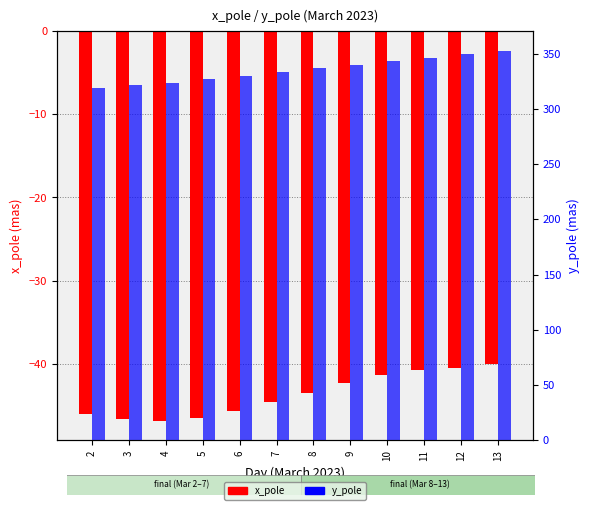

Reading left to right, list all the values displayed in this chart.

x_pole: -46.1	-46.7	-46.9	-46.5	-45.7	-44.6	-43.5	-42.4	-41.3	-40.8	-40.5	-40.1
y_pole: 318.8	321.1	323.8	326.6	329.8	333.3	336.6	339.8	343.1	346.4	349.5	352.6